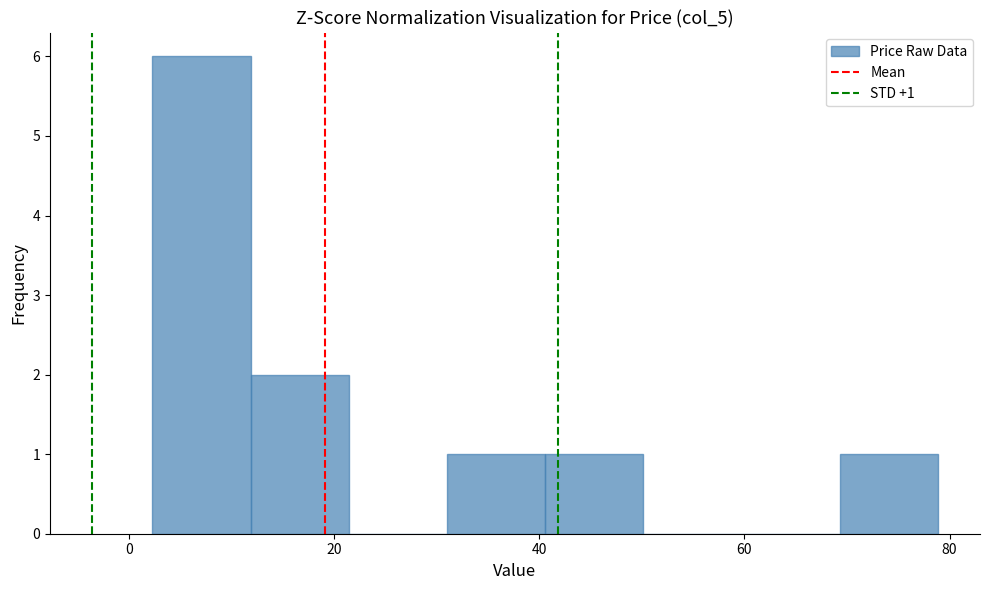

Which range on the x-axis has the tallest bar?

2 to 12